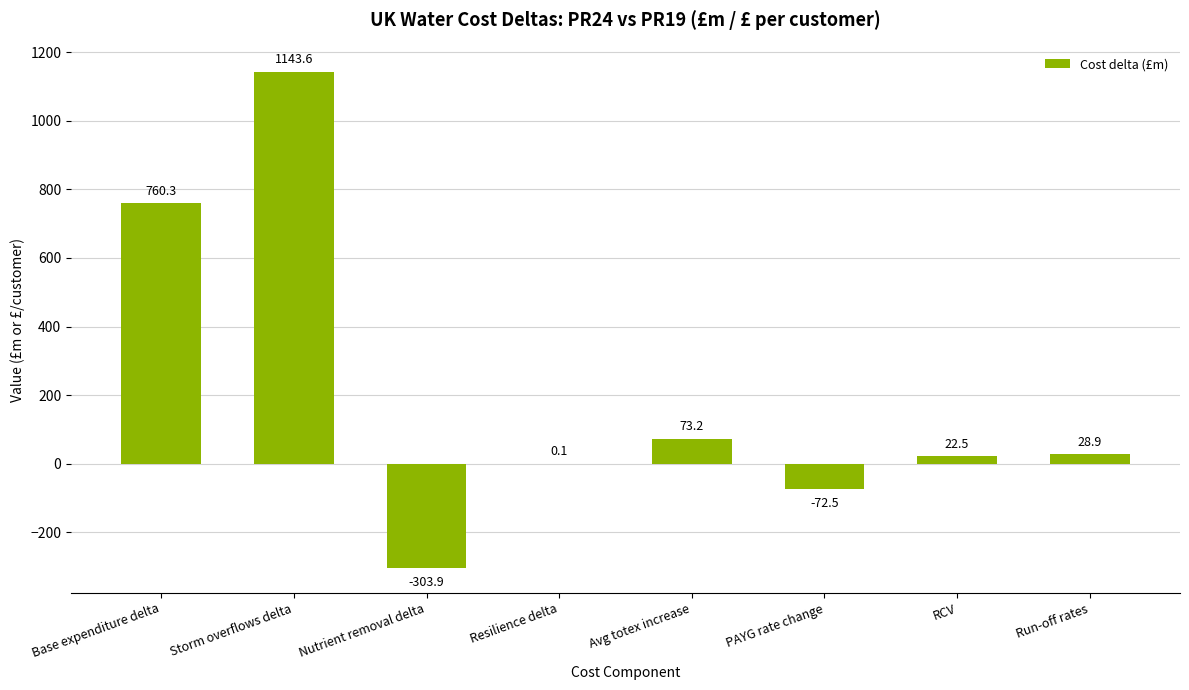

What is the difference between the values at Avg totex increase and Base expenditure delta?

687.1